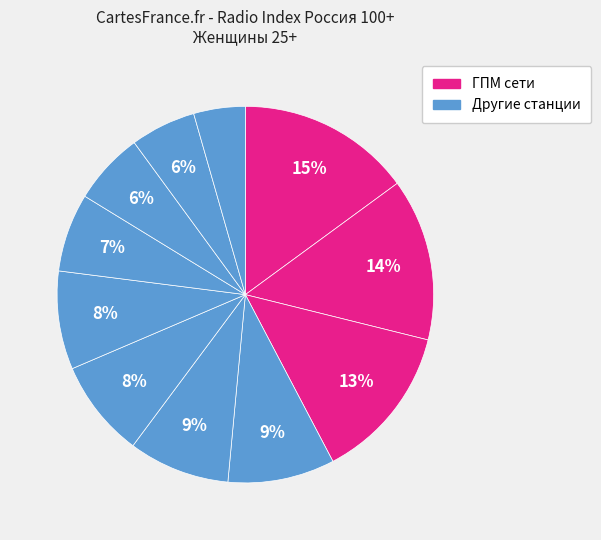

How many slices are in this pie chart?

11